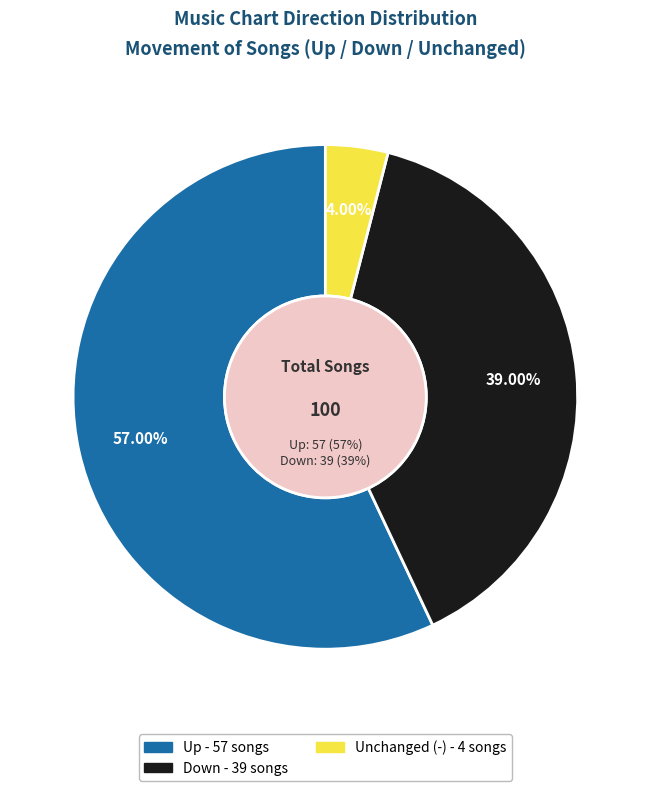

What is the majority slice?

up